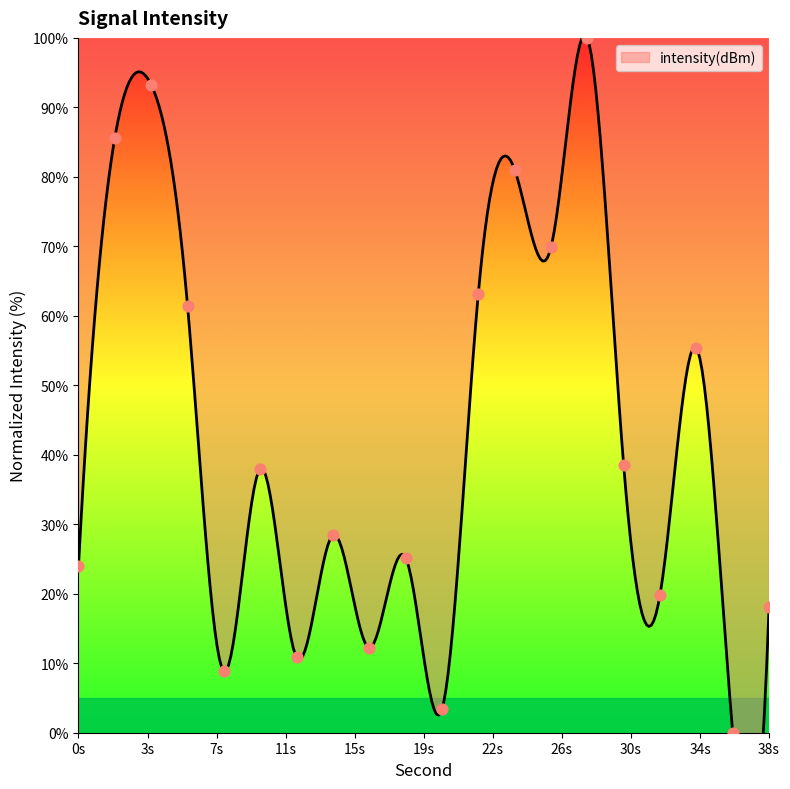

Between 20 and 24, which is larger?

24